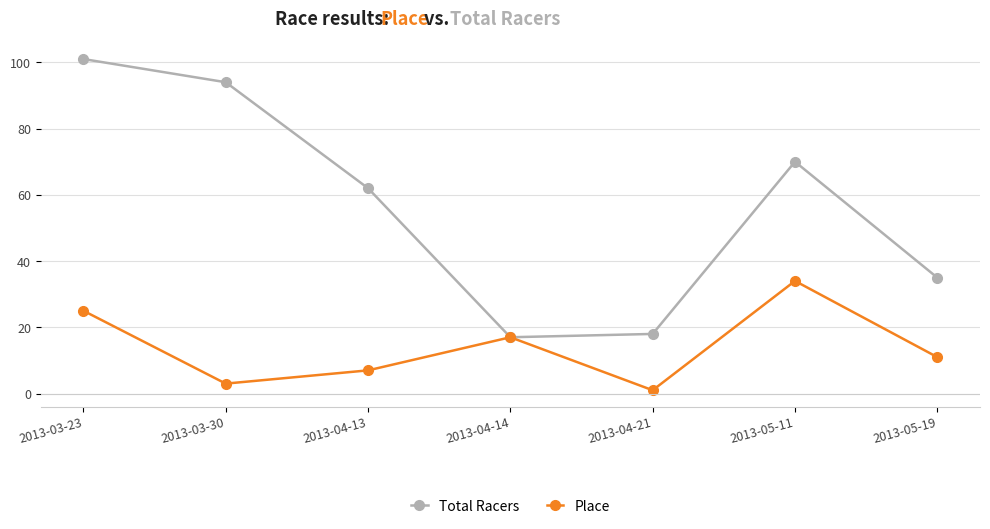

How many values in the Total Racers series are below 62?

3